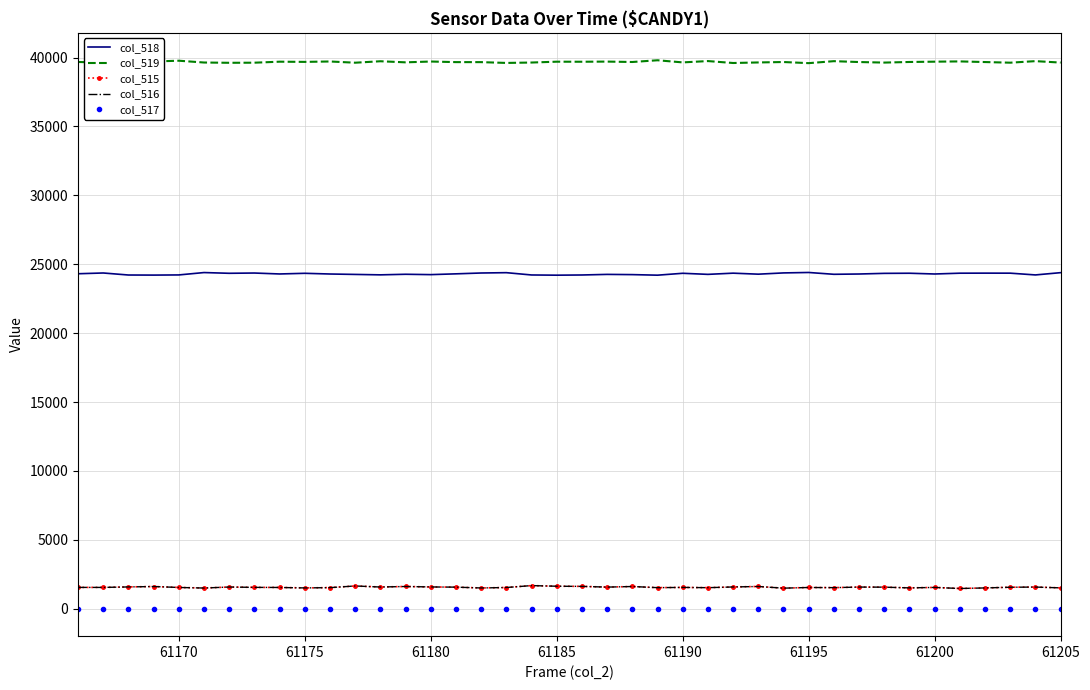

True or false: col_519 and col_517 intersect in this chart.

False